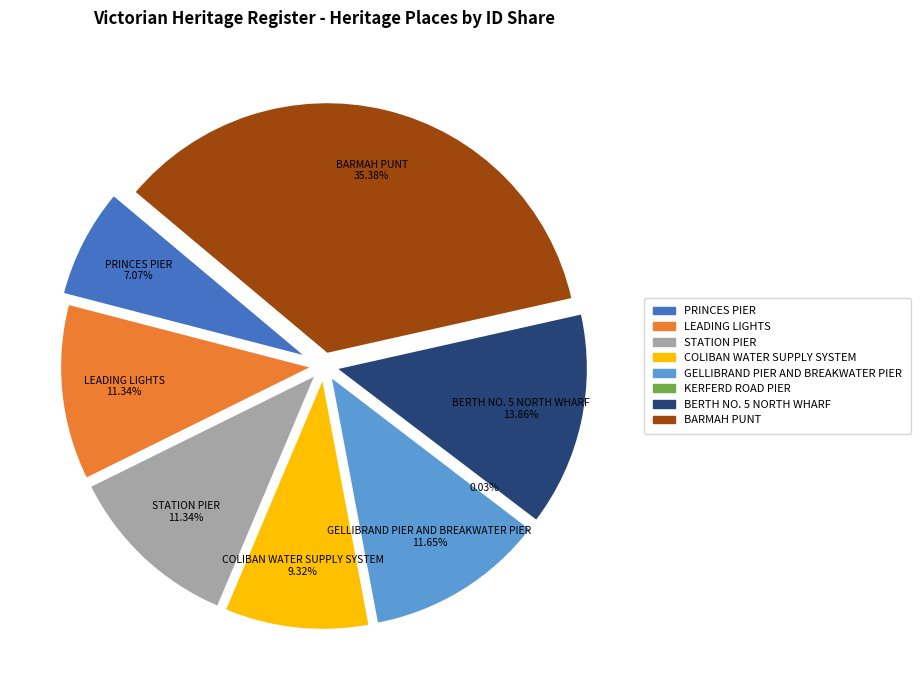

What is the total percentage of GELLIBRAND PIER AND BREAKWATER PIER and LEADING LIGHTS?

23.0%